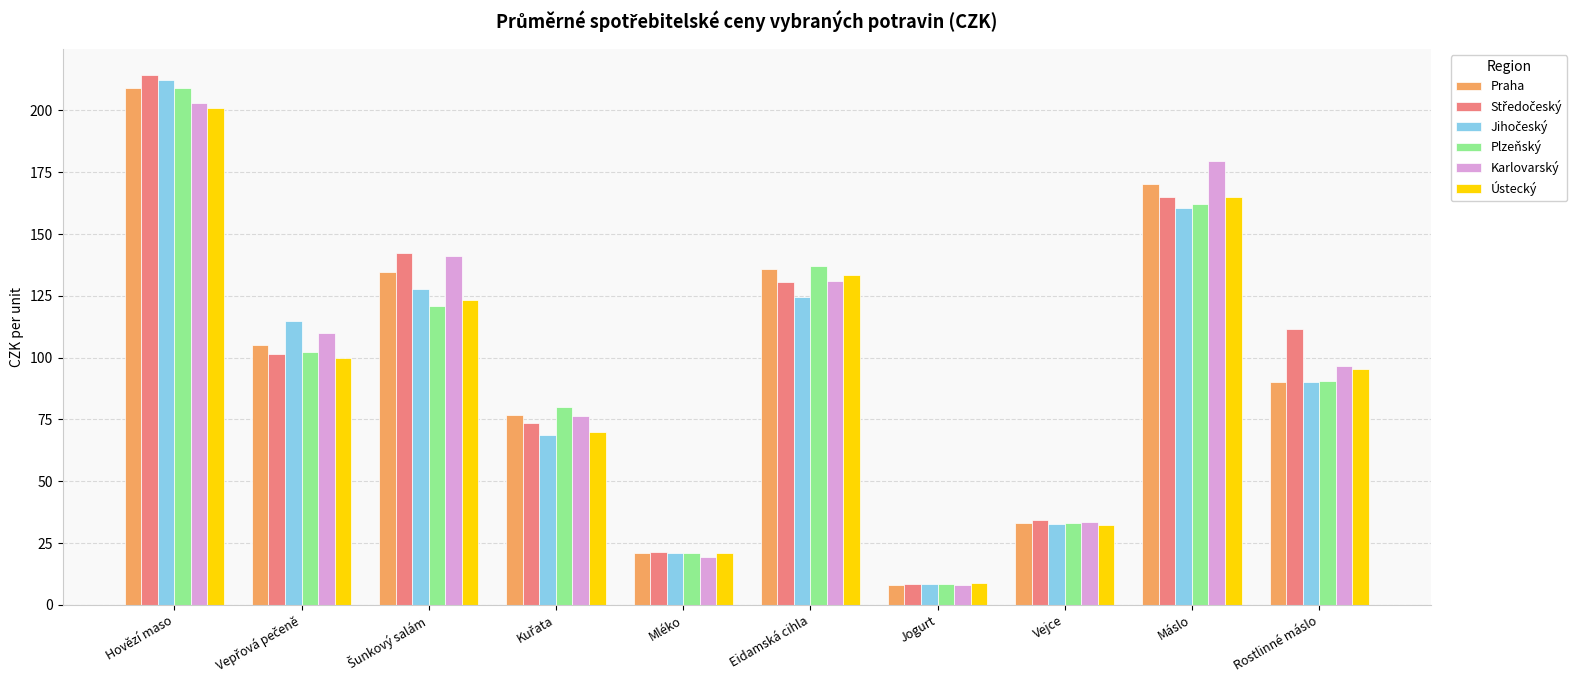

What is the spread (max minus min) of values at Rostlinné máslo?

21.2